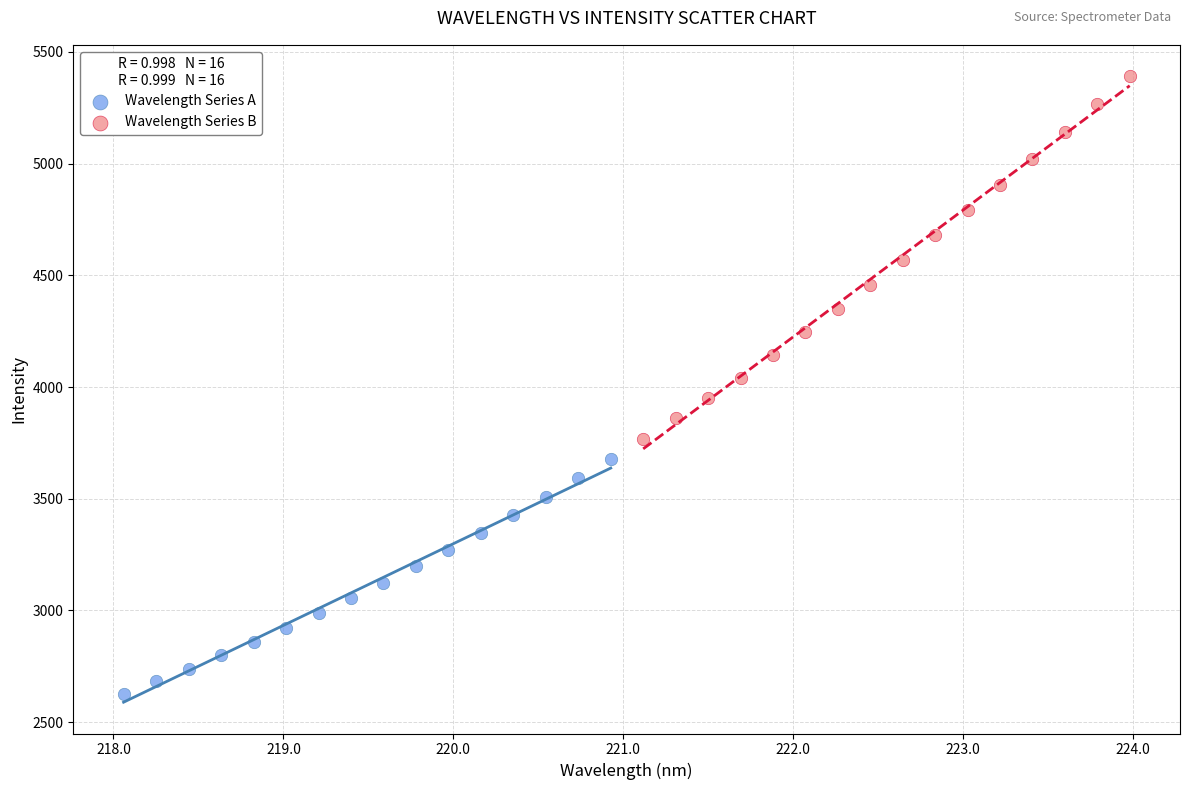

Which series has the widest spread of Y values?

Wavelength Series B